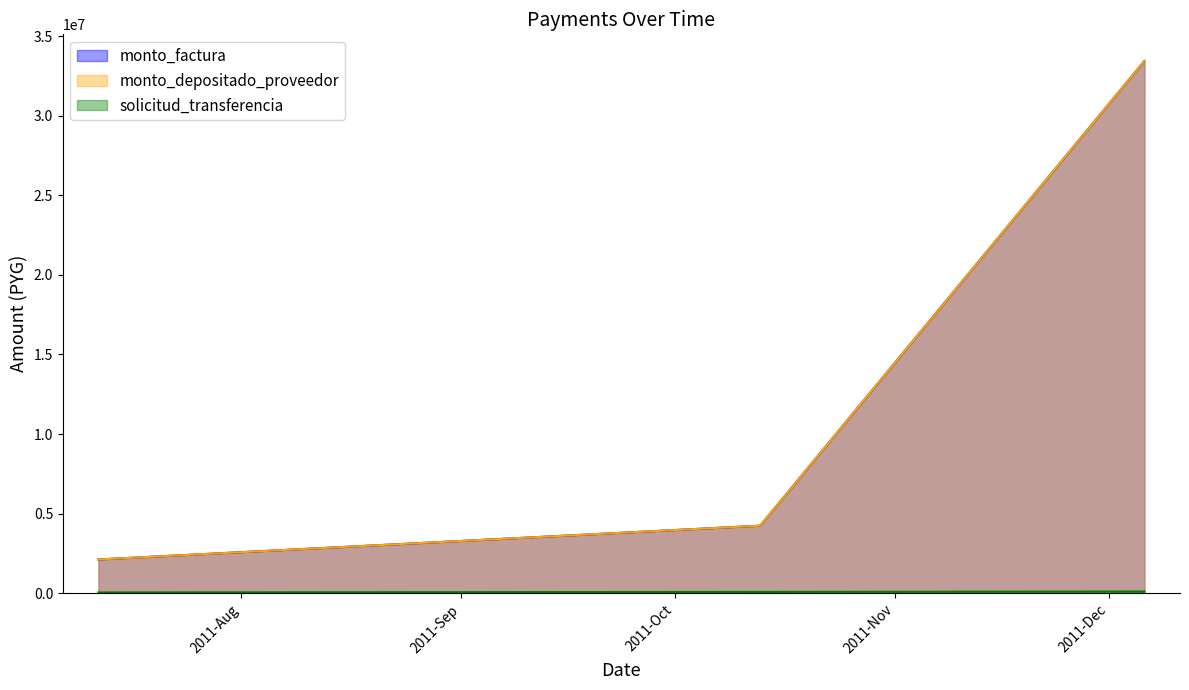

Which series changed the most between 2011-07-12 and 2011-10-13?

monto_factura